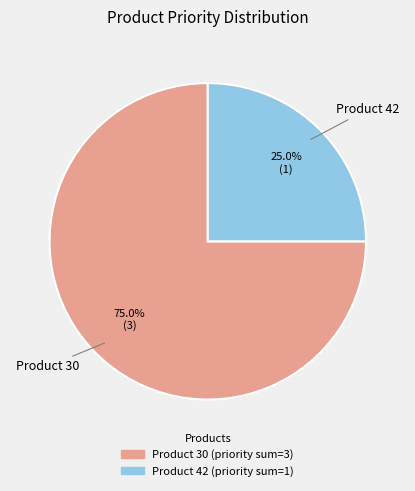

Is there any slice that represents more than half of the pie?

Yes